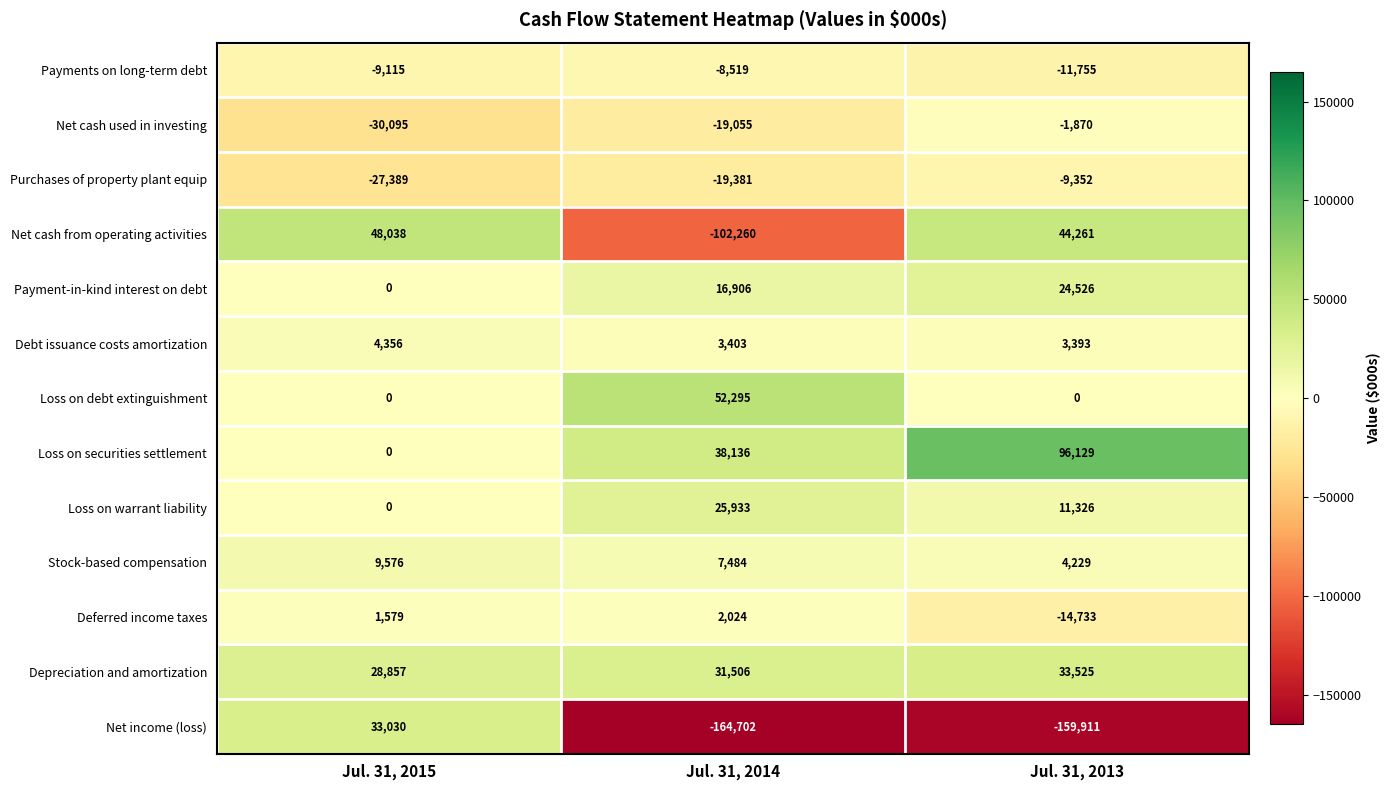

What is the difference between the highest and lowest values at Jul. 31, 2014?

216997